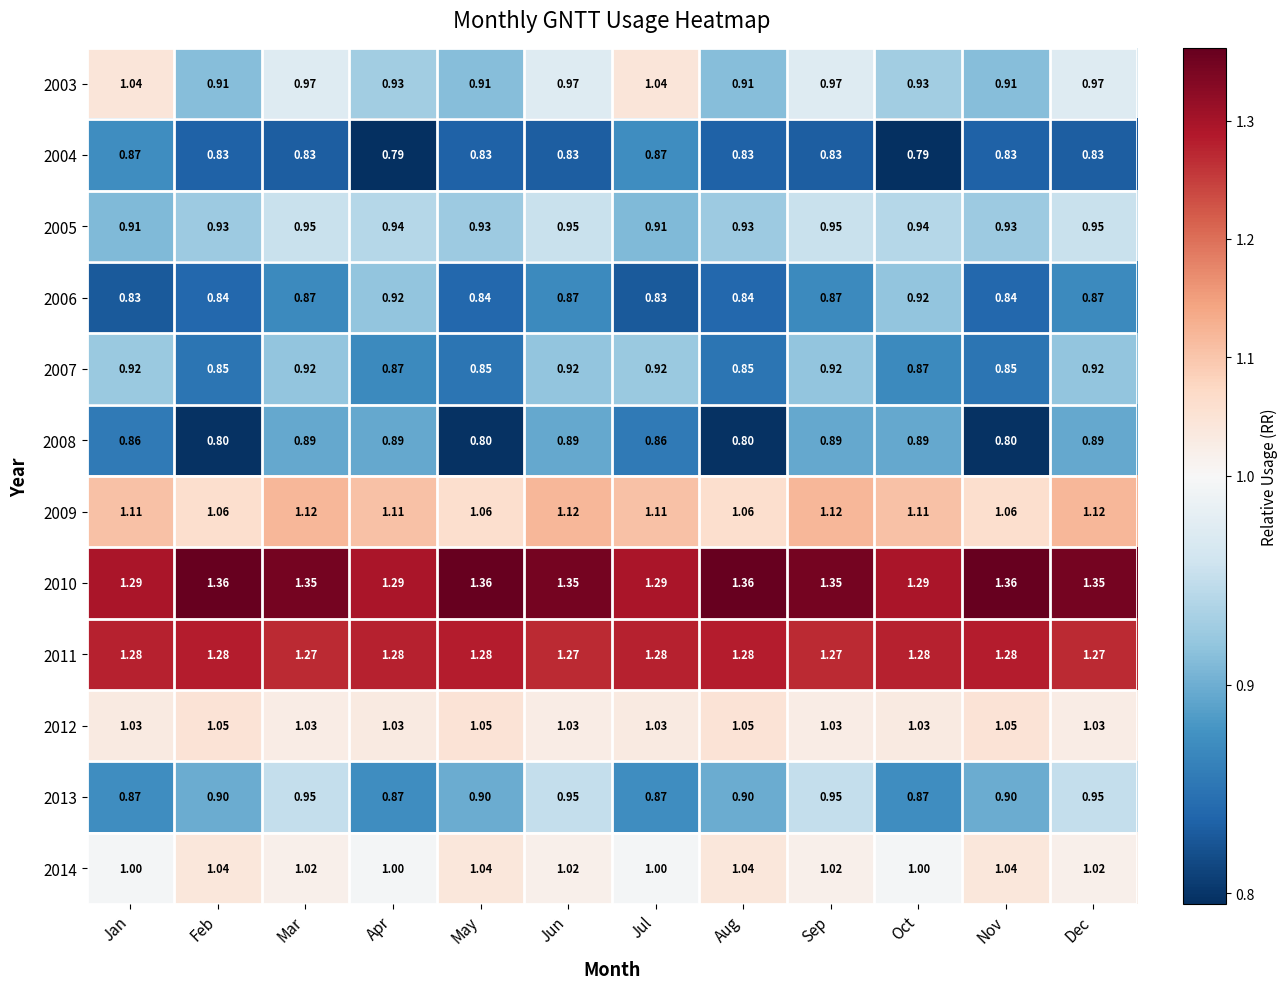

Is the value of 2009 at Aug greater than the value of 2008 at Dec?

Yes